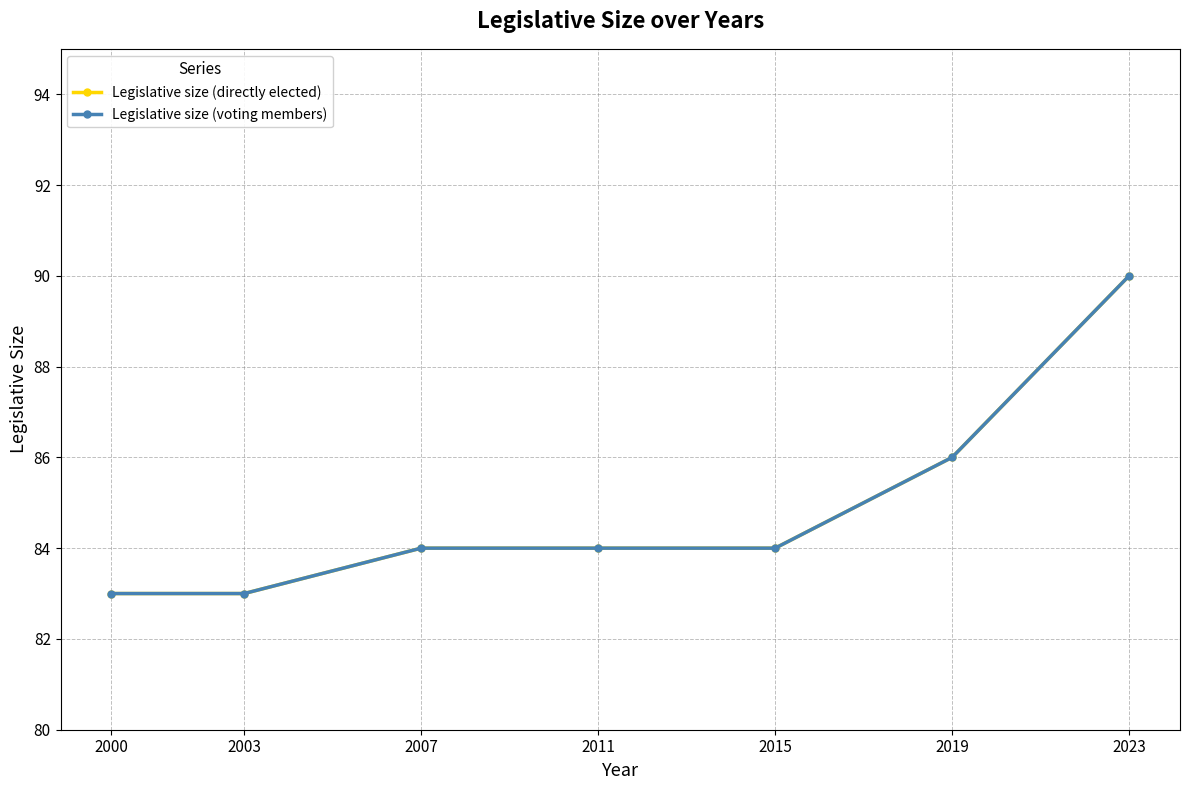

Does the chart display data point markers on the line(s)?

Yes